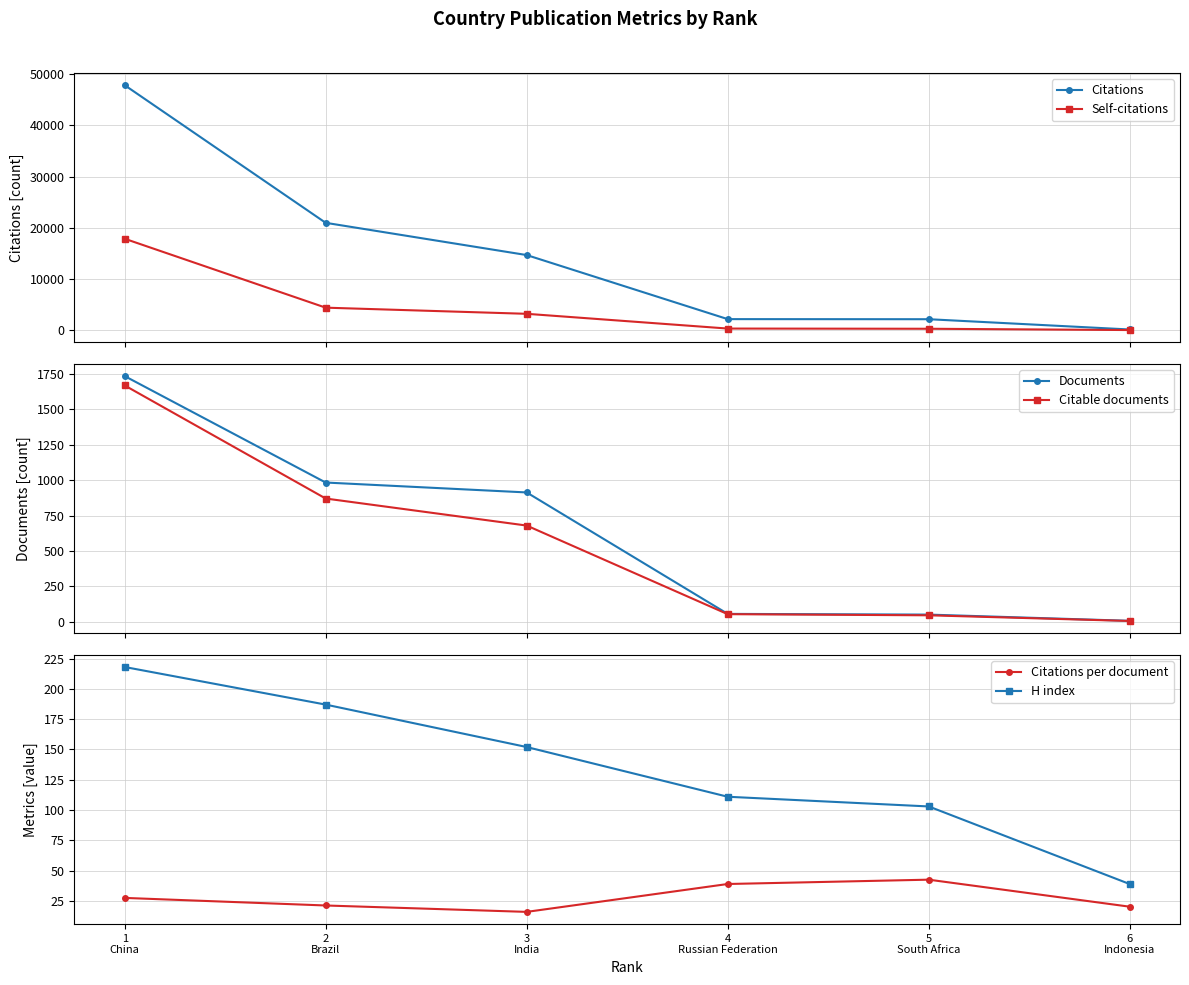

Is the value of H index at 6
Indonesia greater than the value of Citations at 4
Russian Federation?

No